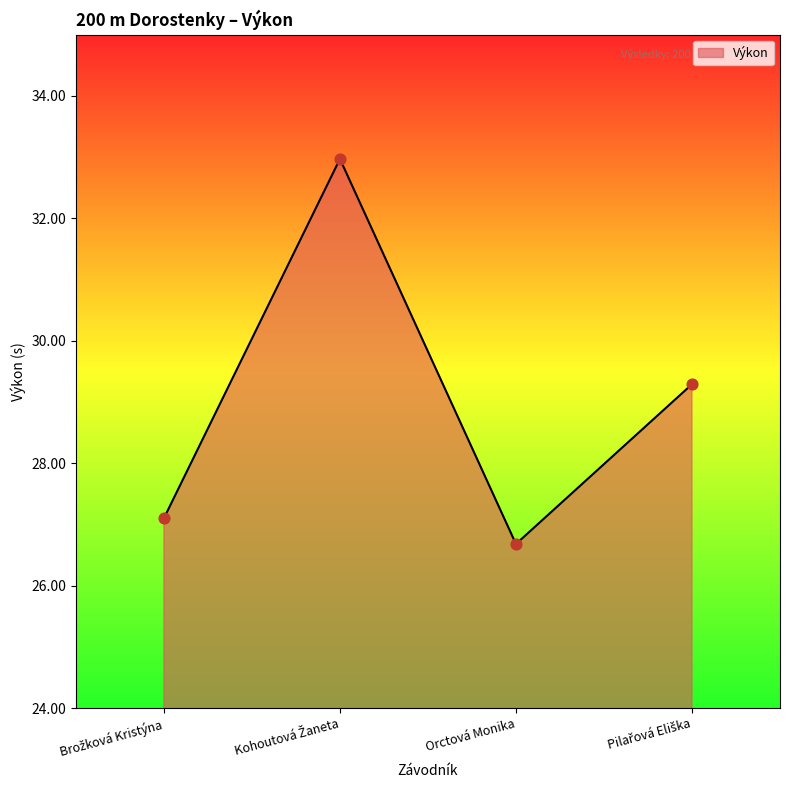

True or false: the data has more than 2 interior local peaks.

False